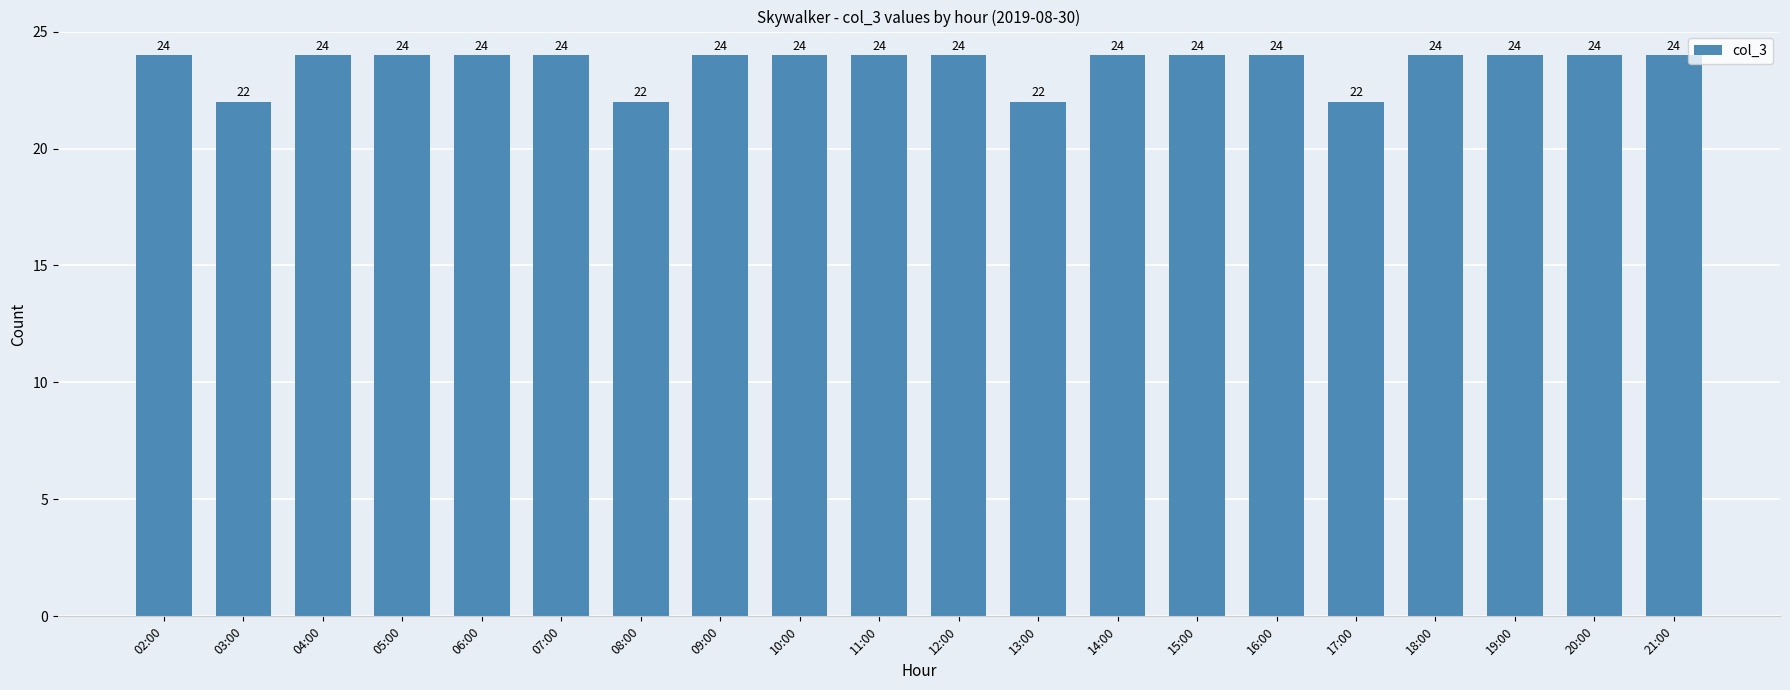

Is it true that the value at 20:00 is 24?

True